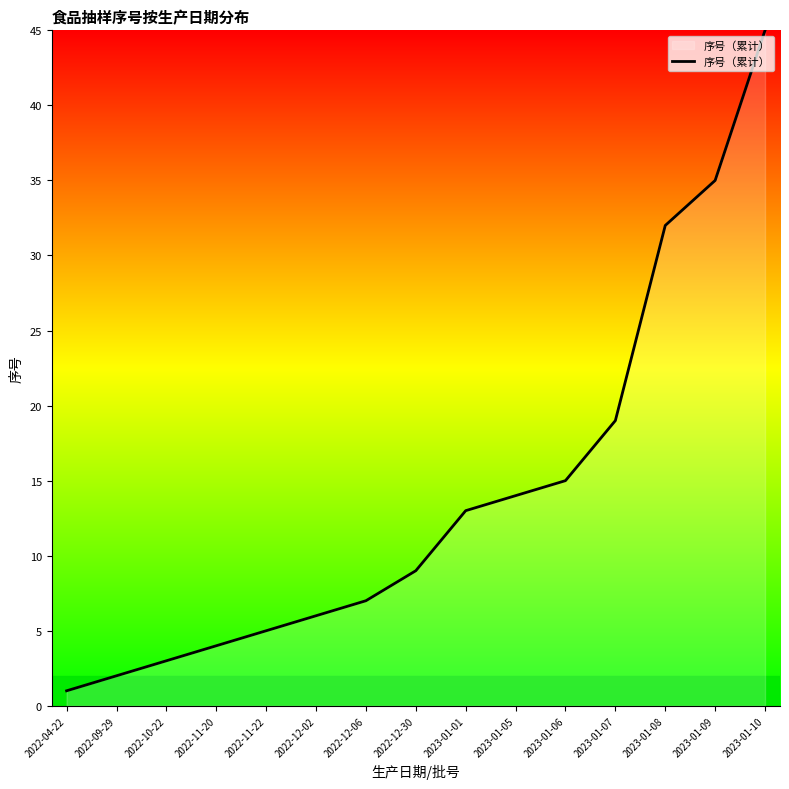

What is the smallest value displayed?

1